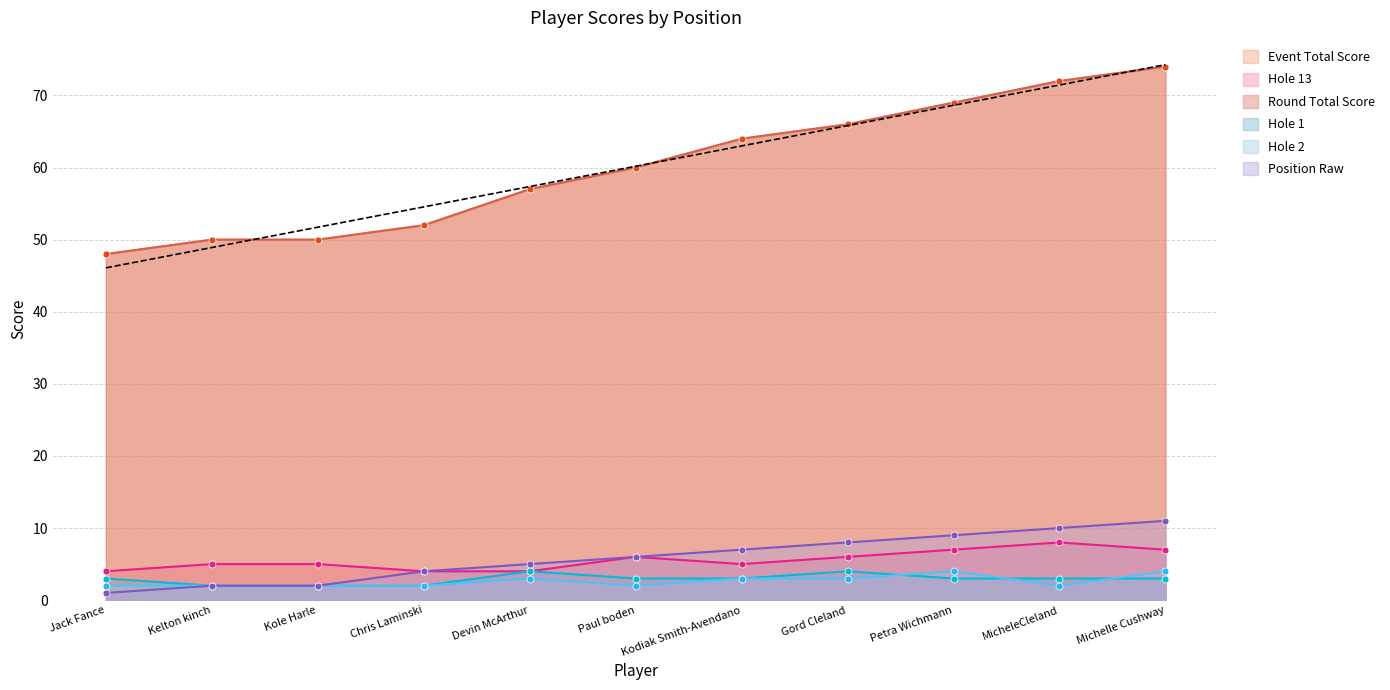

Is the value of hole_13 at Kole Harle greater than the value of event_total_score at Petra Wichmann?

No